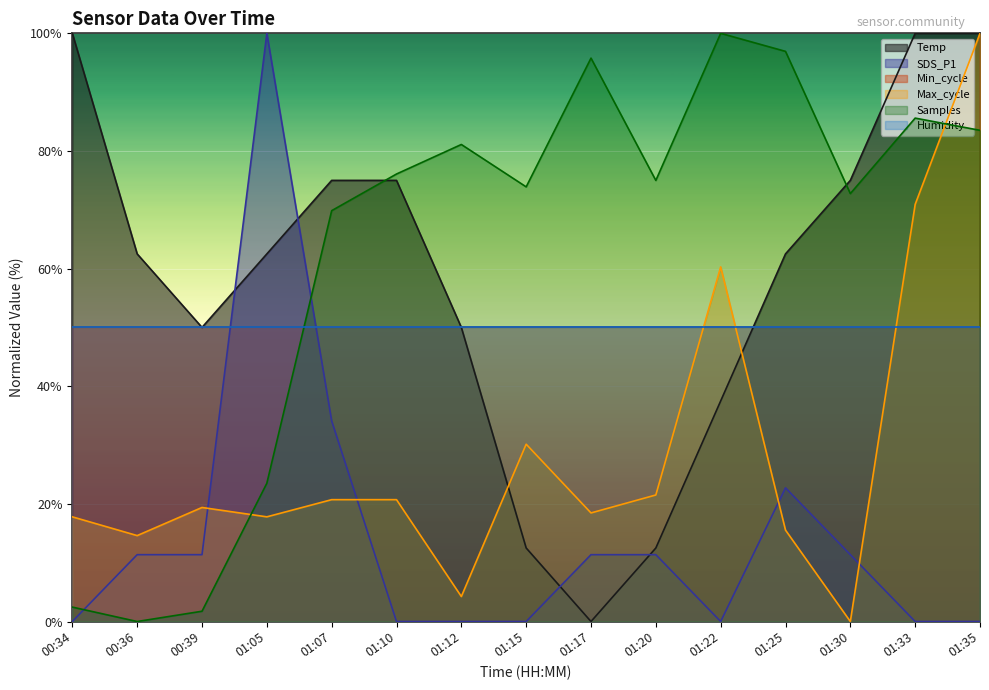

What position from the left is 01:35?

15